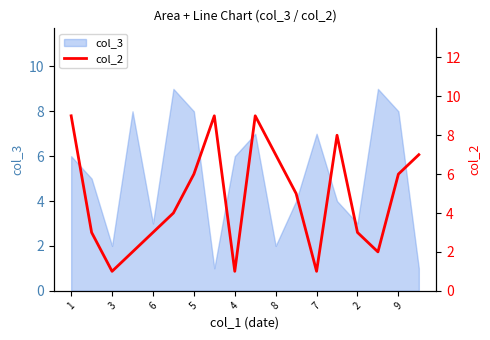

The col_3 series shows 5 at 5. True or false?

False